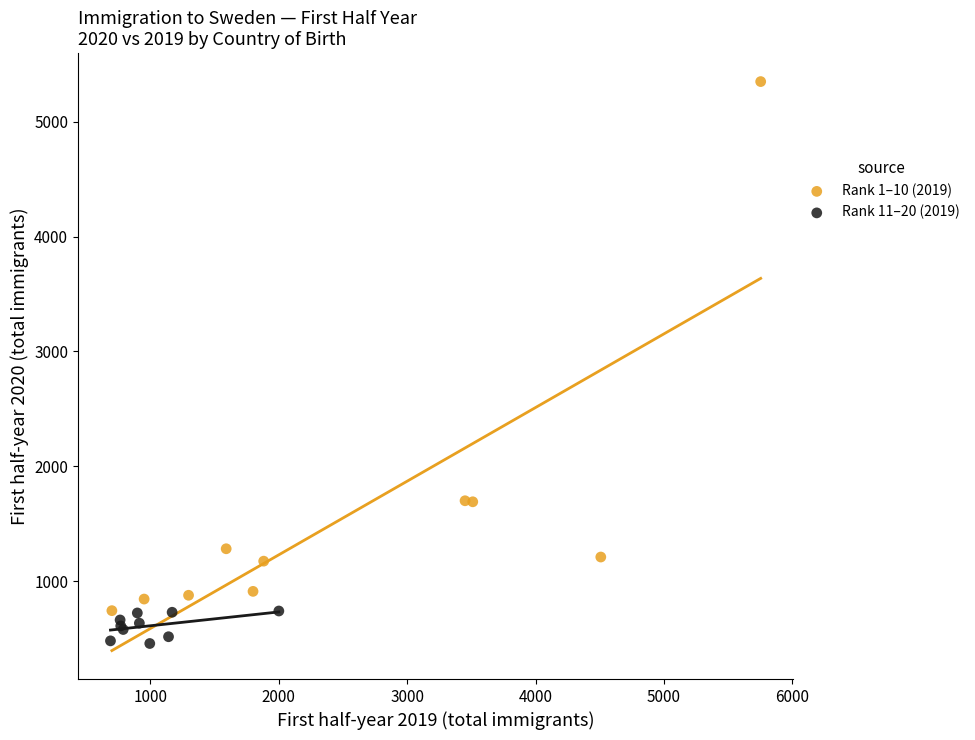

What are all the series names shown in the legend?

Rank 1–10 (2019), Rank 11–20 (2019)